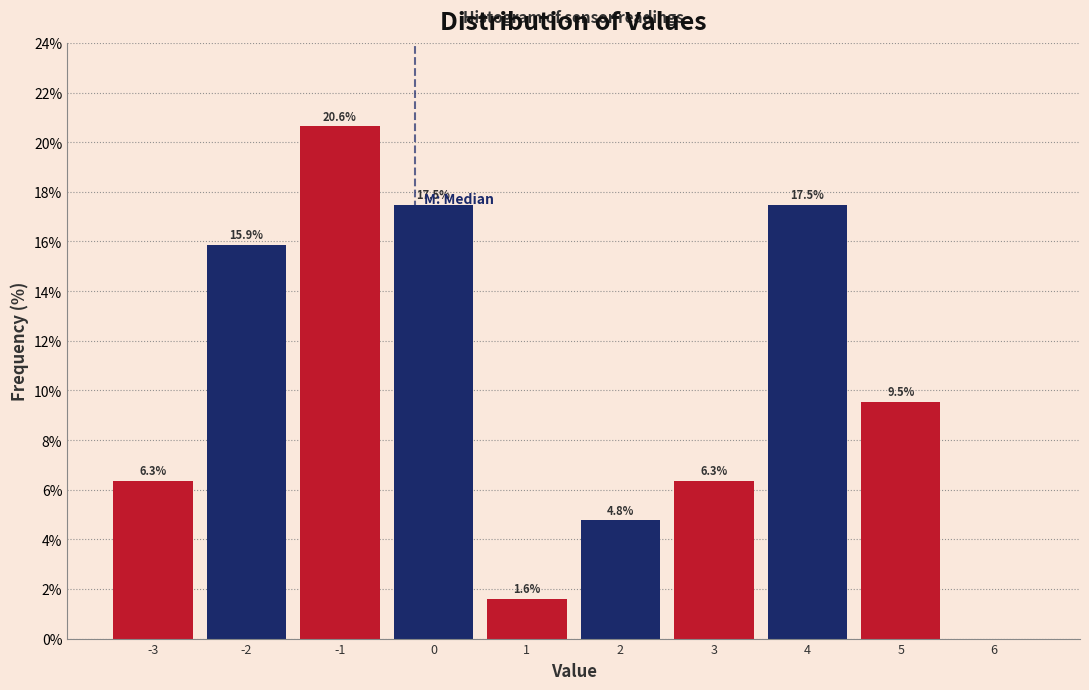

Over which range of the x-axis is the bar tallest?

-1.5 to -0.5